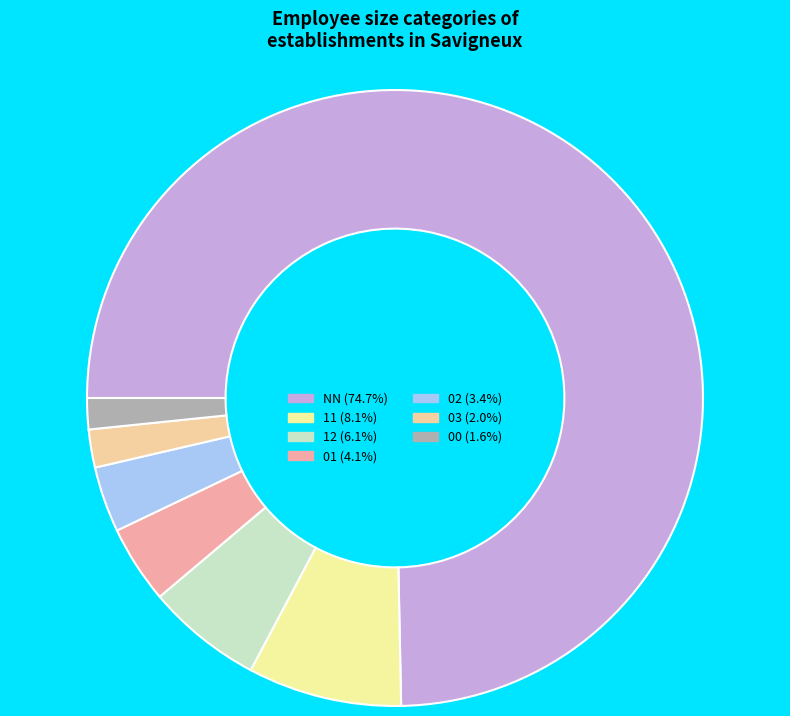

How many slices are in this pie chart?

7